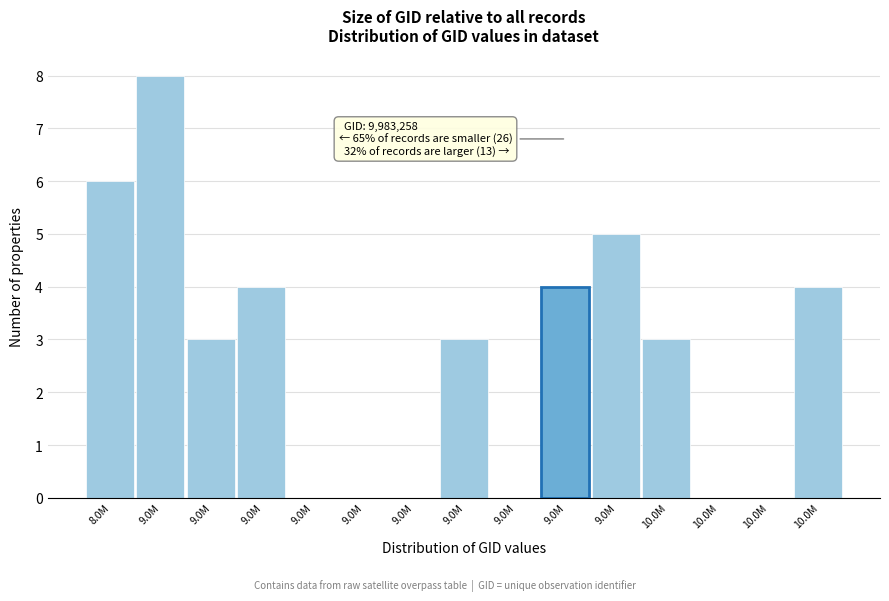

Are the bars horizontal?

No